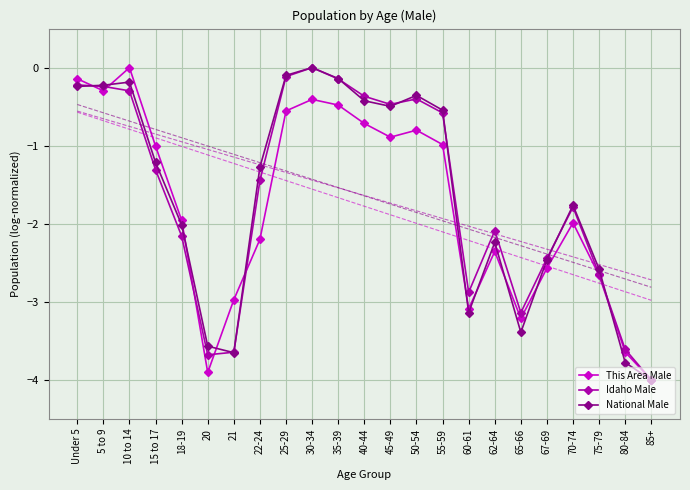

What is the difference between the maximum and minimum values in the National Male series?

4.0